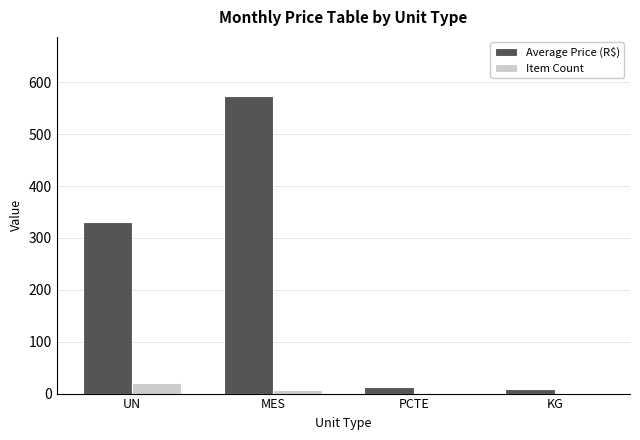

What is the greatest value displayed?

573.0